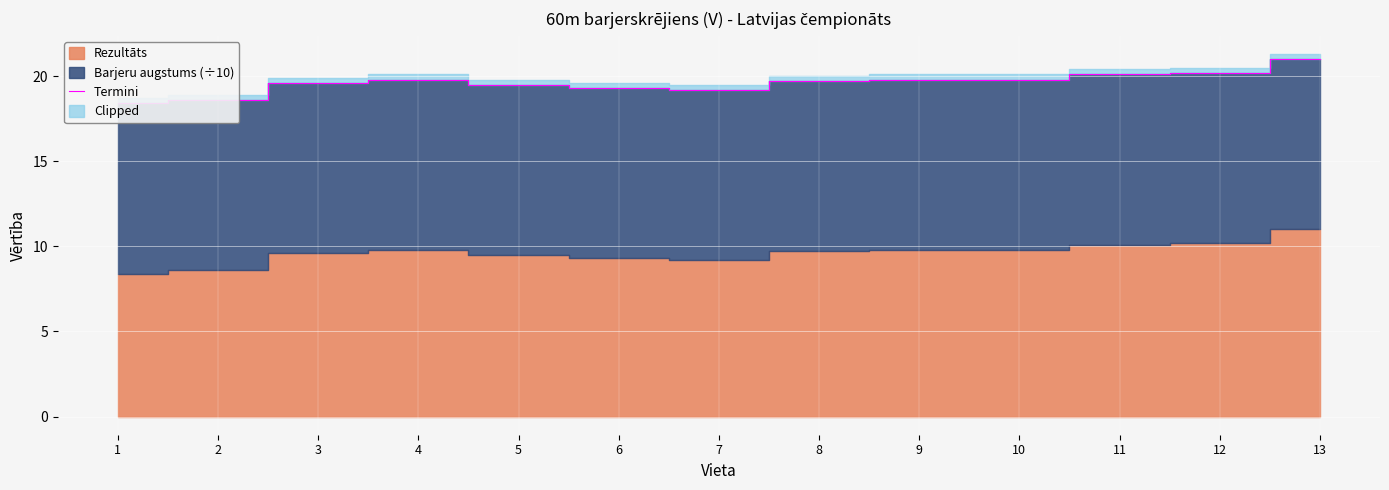

The chart shows a value of 18.6 at 2. True or false?

True